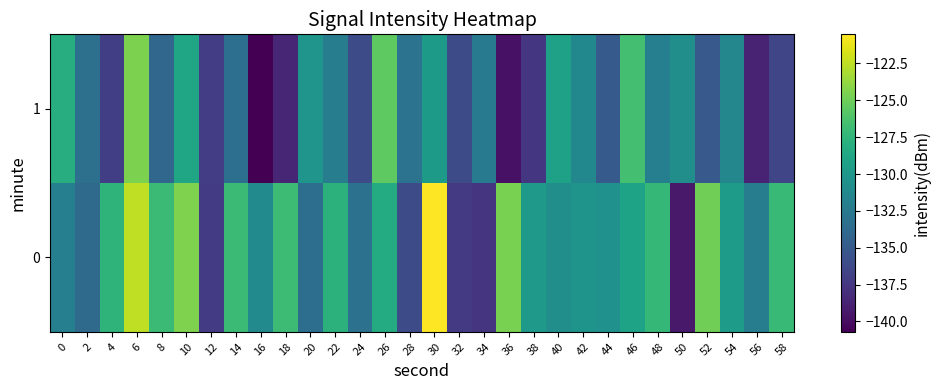

How many series are shown in this chart?

2